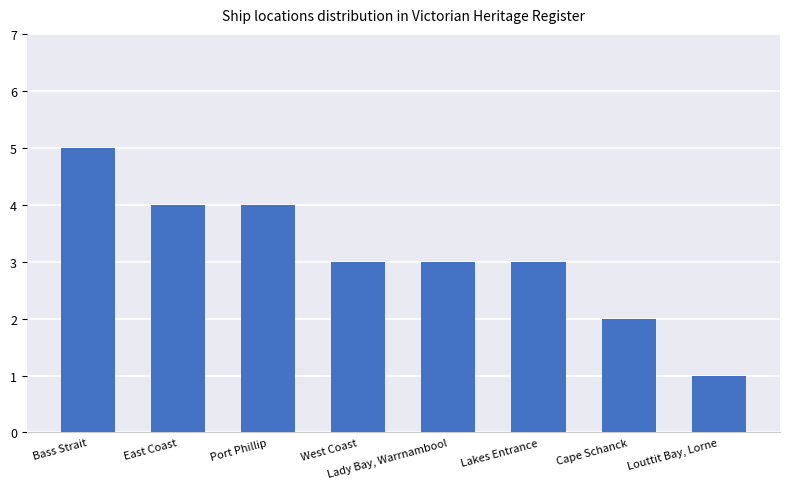

The value at Cape Schanck is 2. True or false?

True